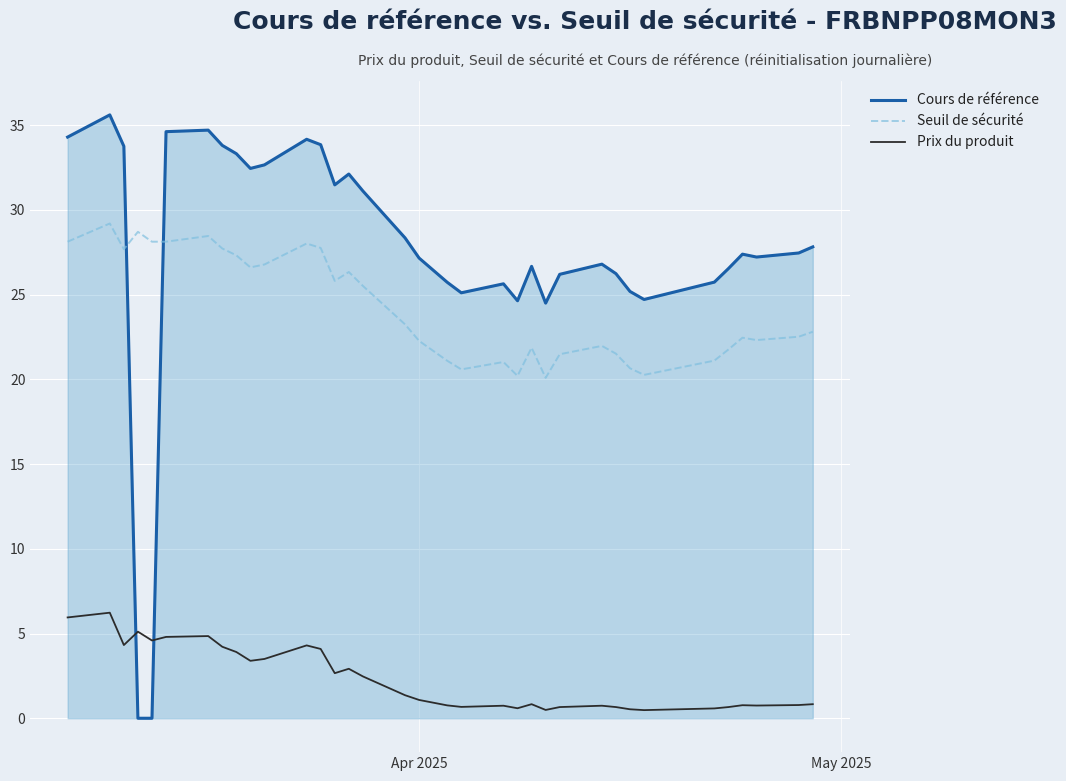

After their last crossing, which series has the higher values: Seuil de sécurité or Cours de référence?

Cours de référence